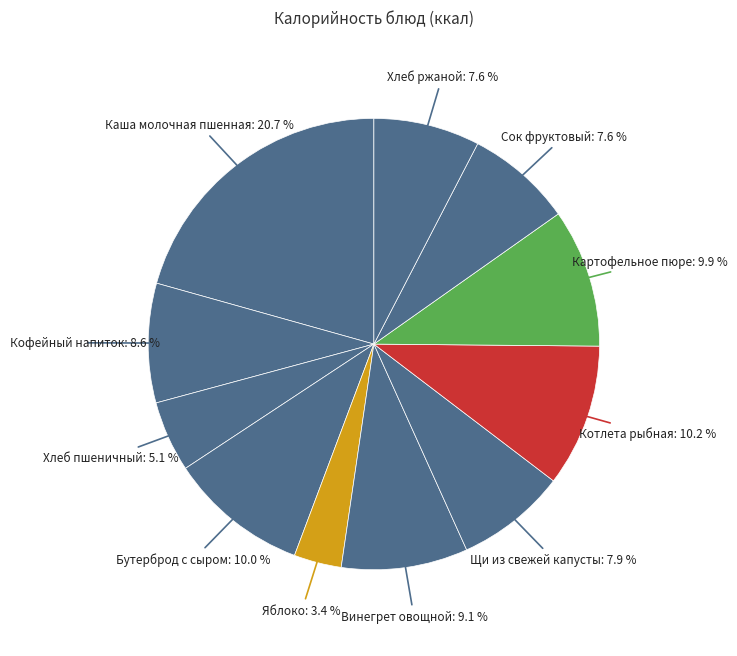

Does Котлета рыбная account for over 50% of the chart?

No